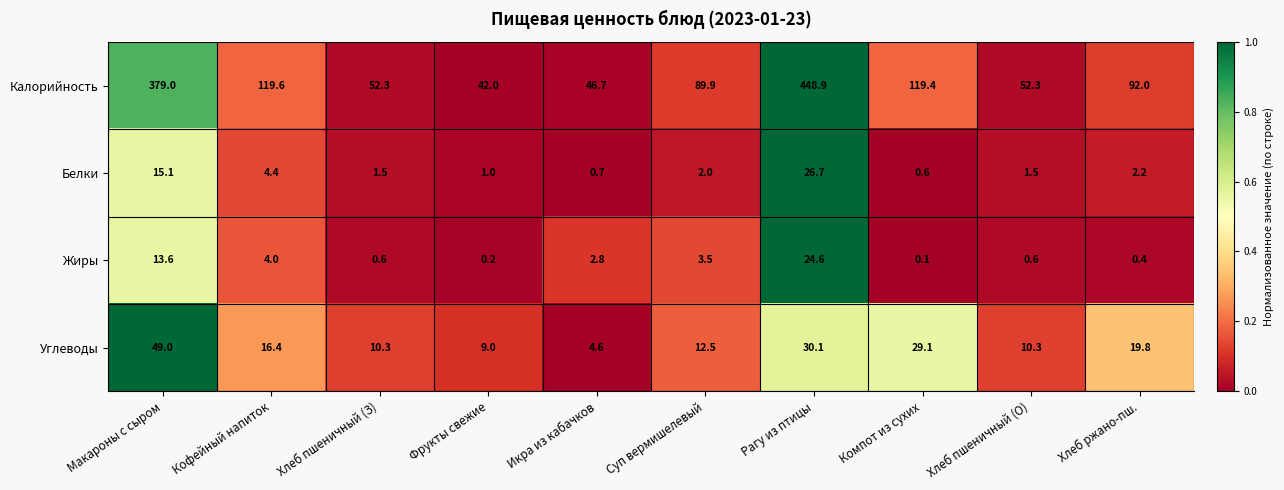

Which label corresponds to the largest value in the chart?

Рагу из птицы